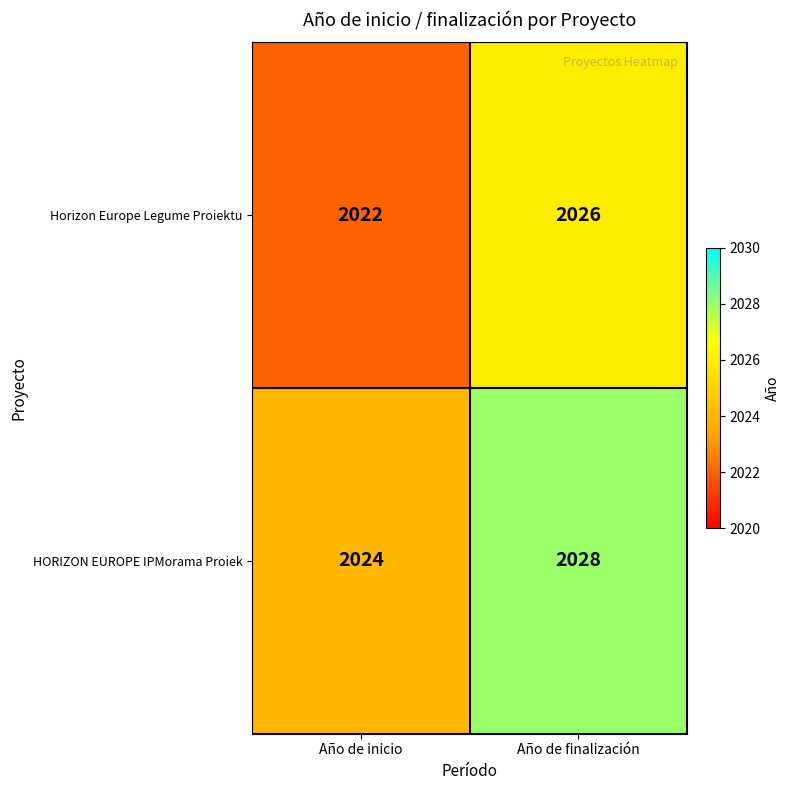

True or false: HORIZON EUROPE IPMorama Proiek has a value of 1368 at Año de finalización.

False